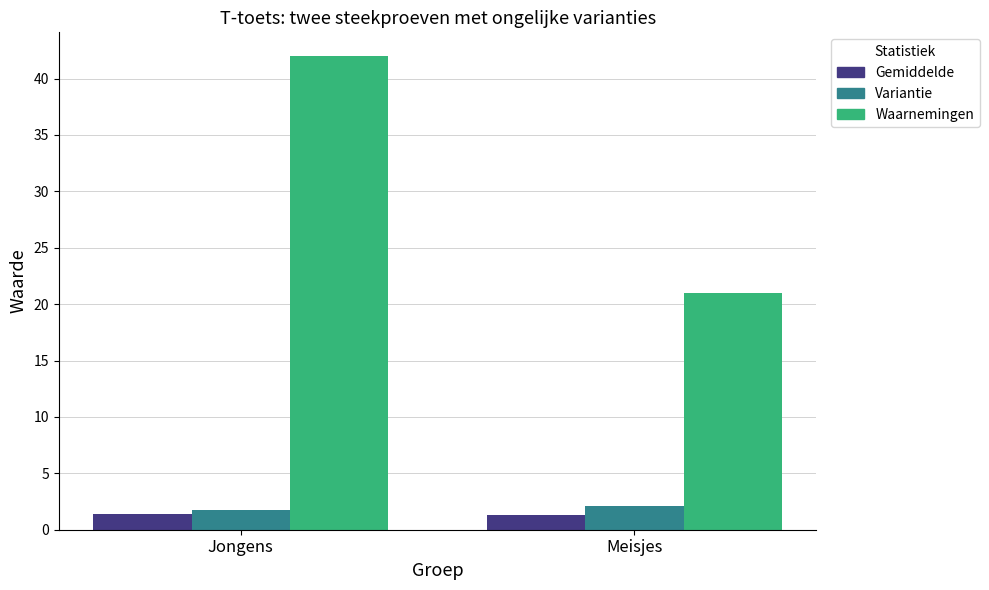

Is it true that Gemiddelde equals 1.3 at Meisjes?

True